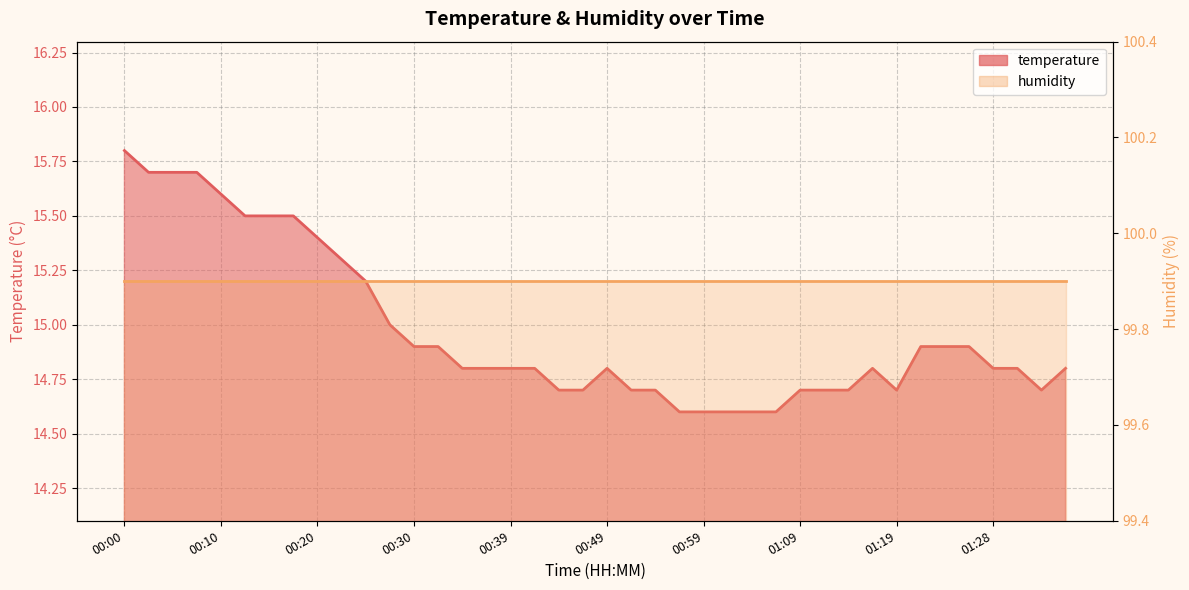

At how many categories does at least one series exceed 56?

40